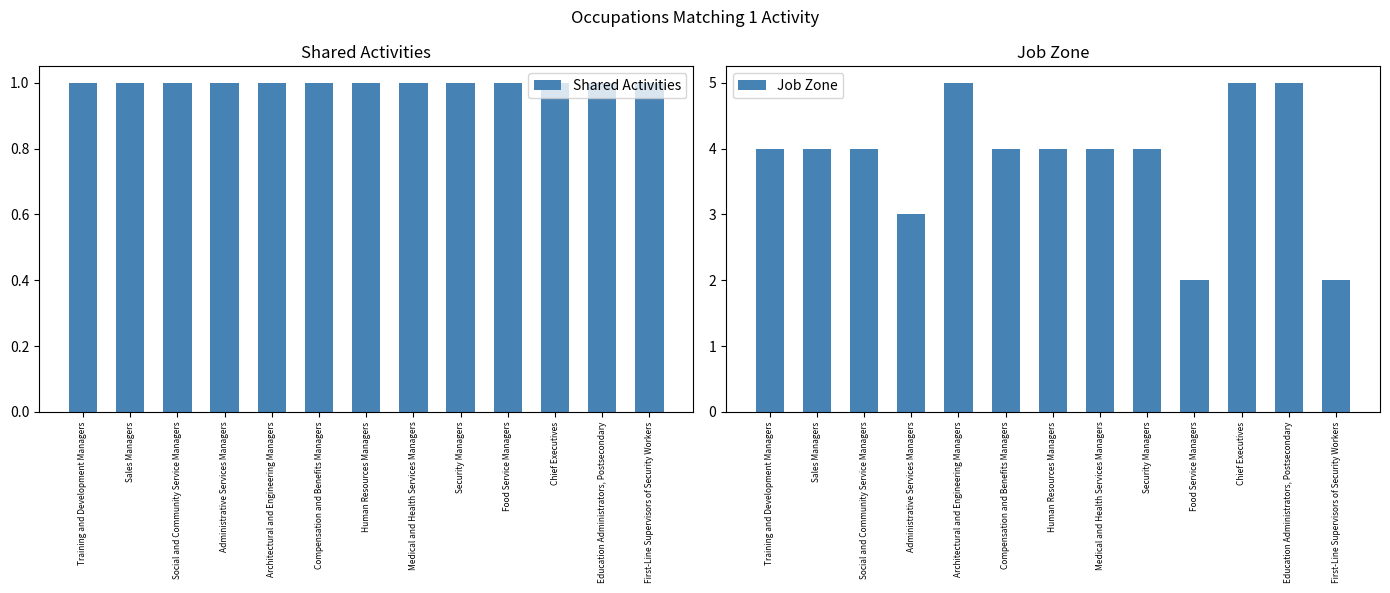

True or false: Job Zone has a value of 2 at Training and Development Managers.

False